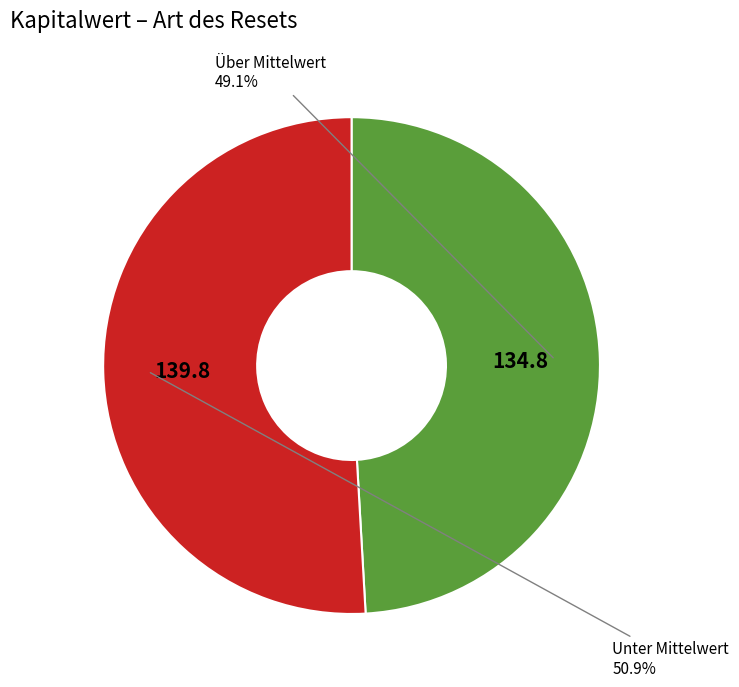

What is the majority slice?

Unter Mittelwert